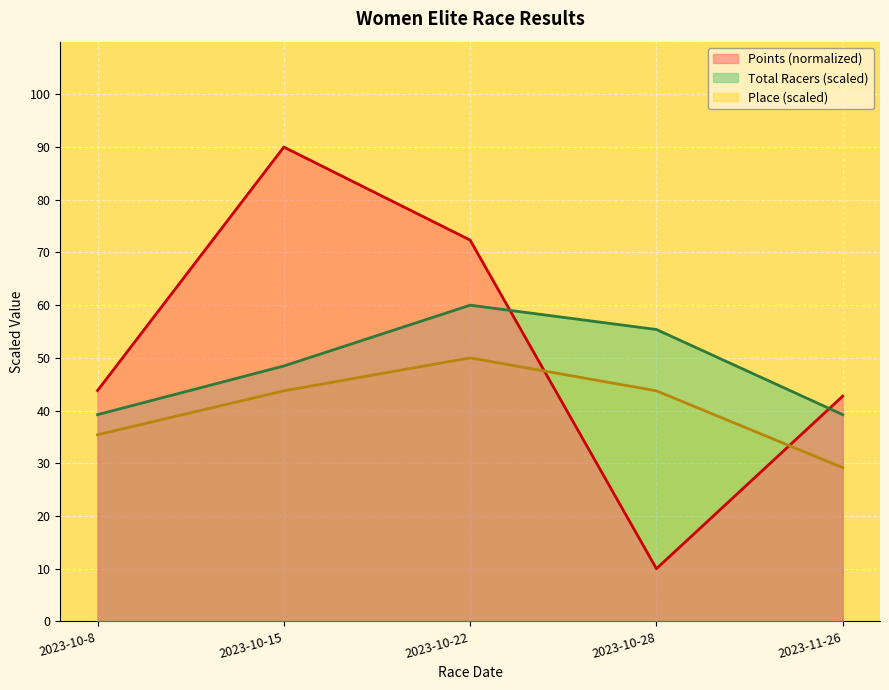

What is the lowest value of the Place series?

29.2